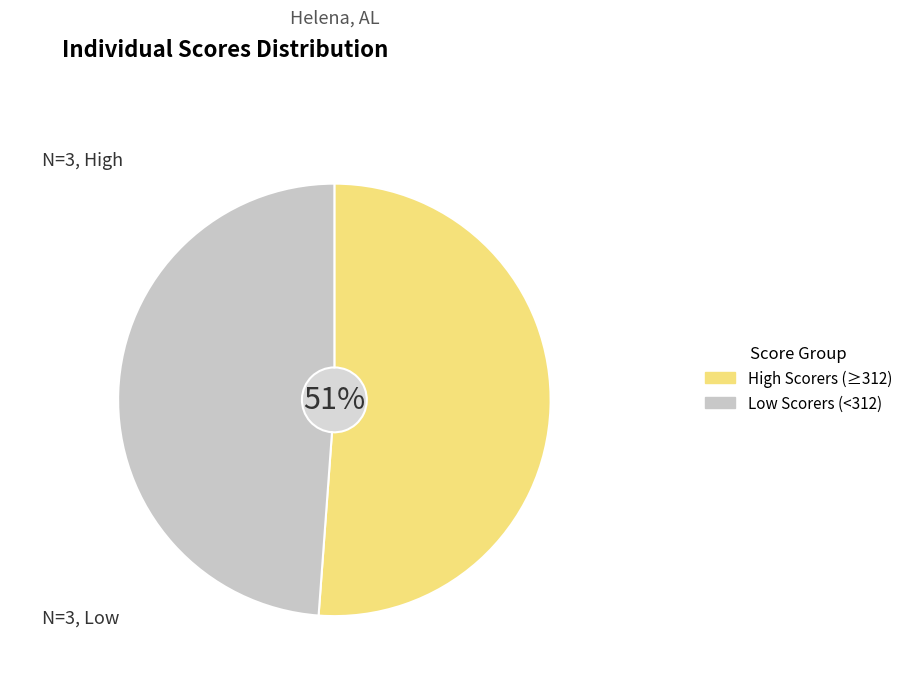

Is there a majority slice in this chart?

Yes